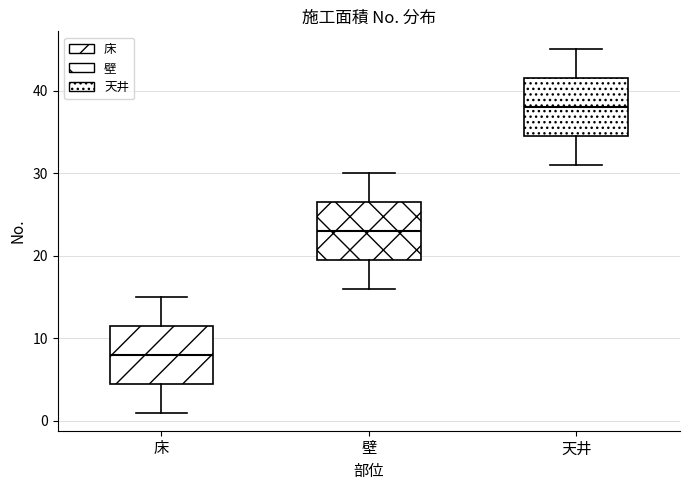

Reading left to right, read every box against the y-axis: the position of its median line, the range the box covers, and the ends of its whiskers. The values are not printed on the chart, so give them approximately, as read against the axis.

床: median 8, box 5 to 12, whiskers 1 to 15
壁: median 23, box 20 to 27, whiskers 16 to 30
天井: median 38, box 35 to 42, whiskers 31 to 45